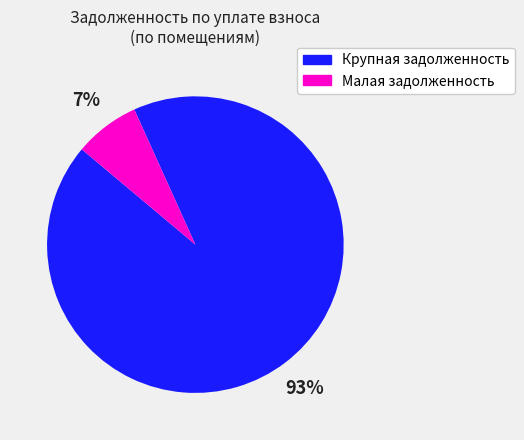

To the nearest percent, what is the average slice percentage?

50%